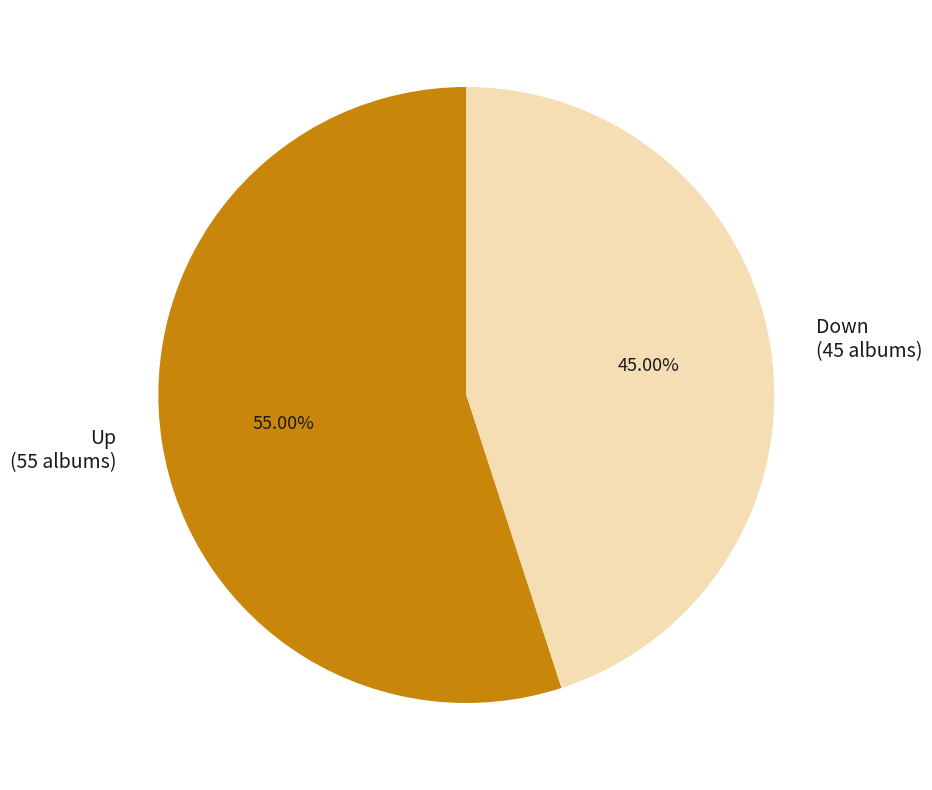

Which category has the biggest portion of the pie?

Up (55 albums)